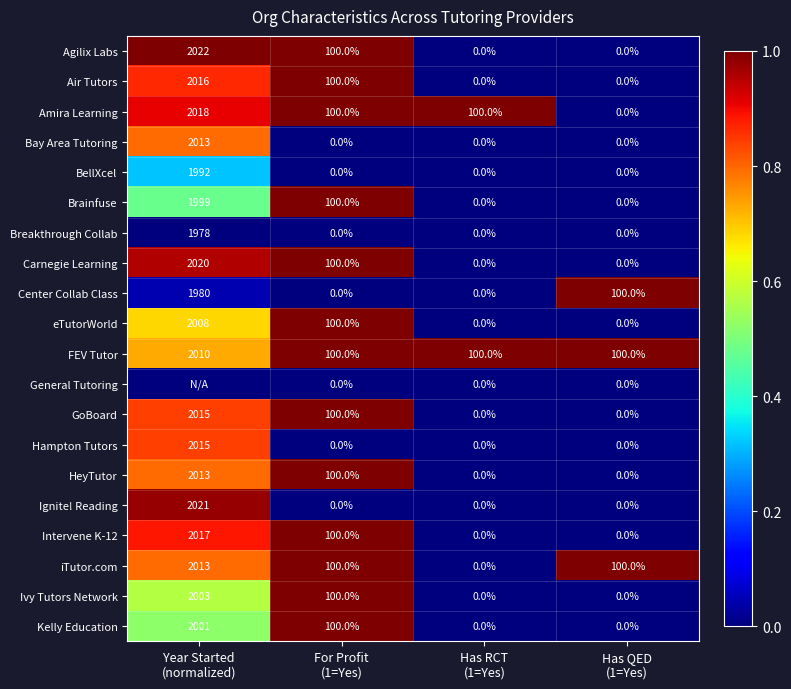

What is the sum of all Intervene K-12 values?

2117